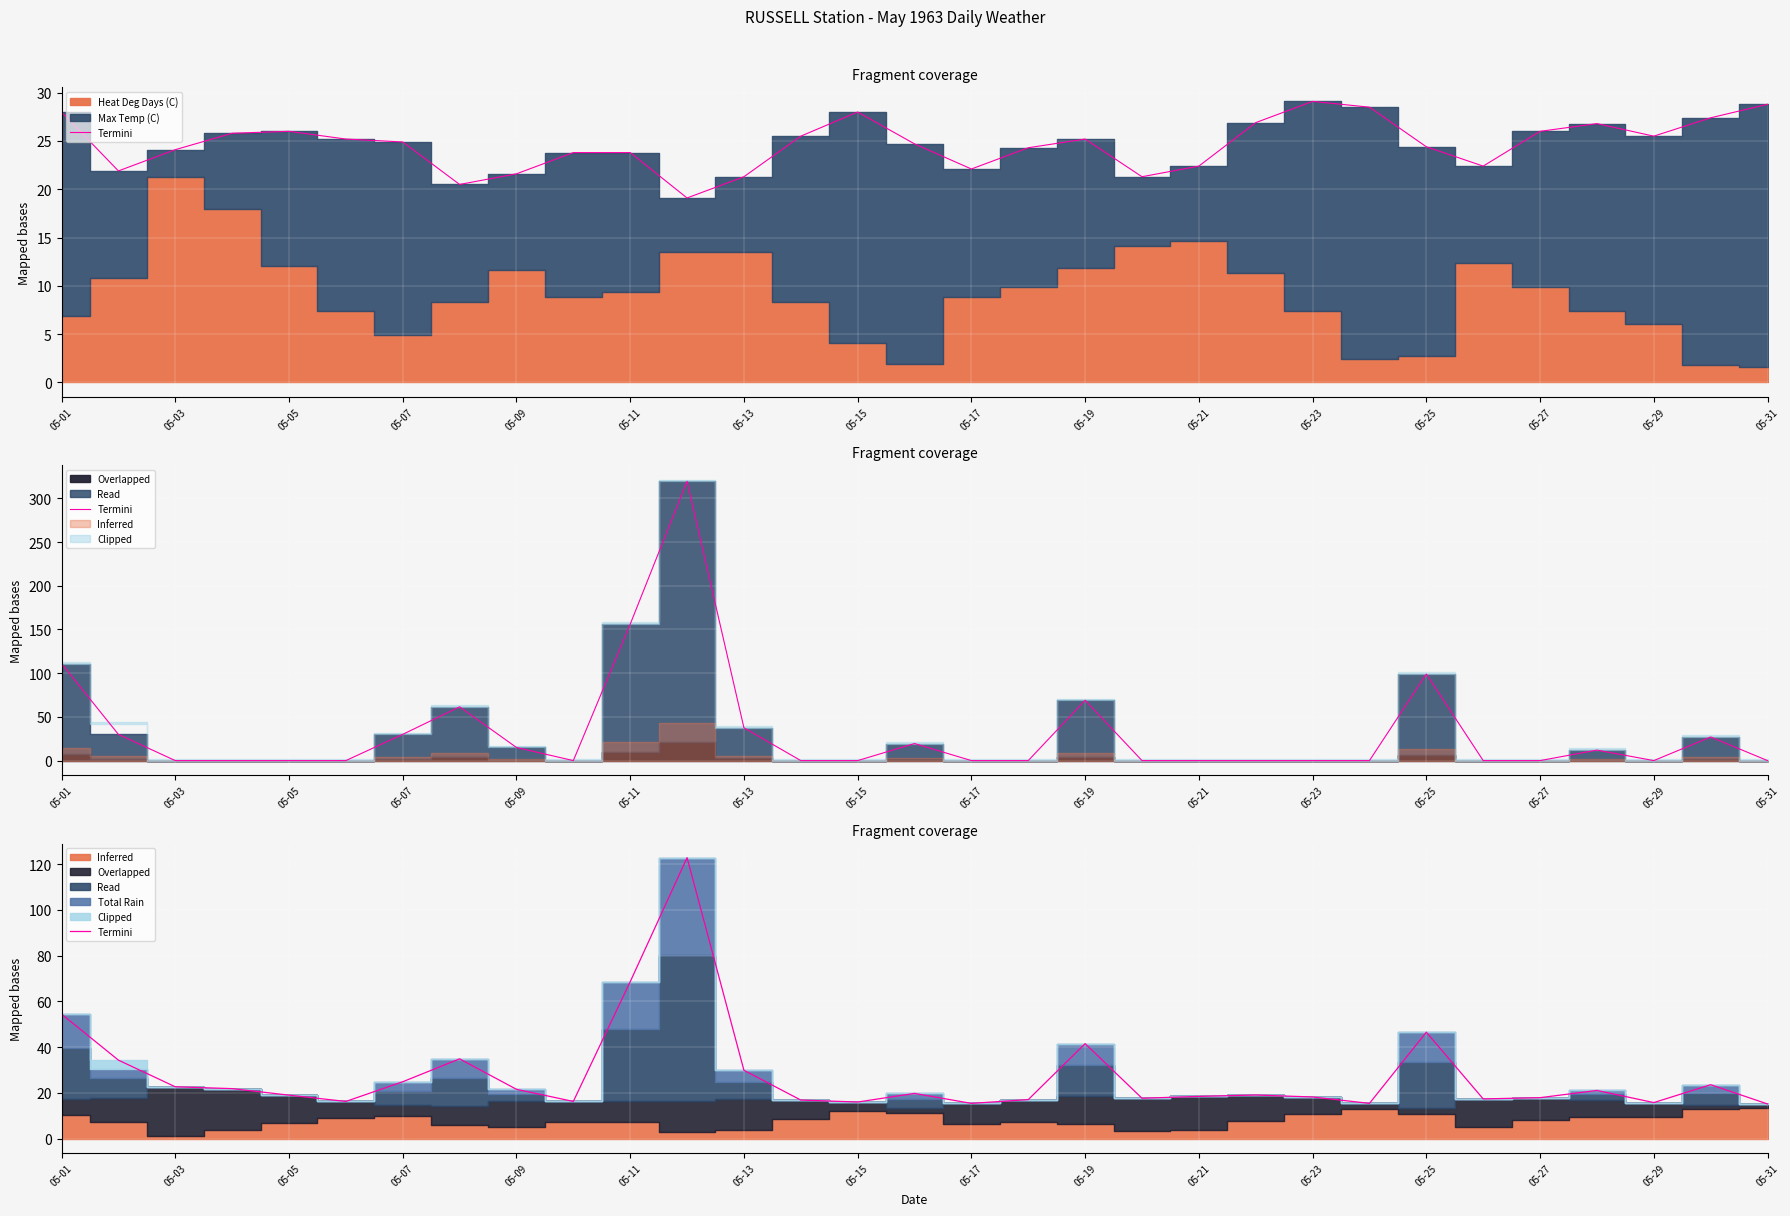

True or false: the data shows 3.7 at 05-11.

False